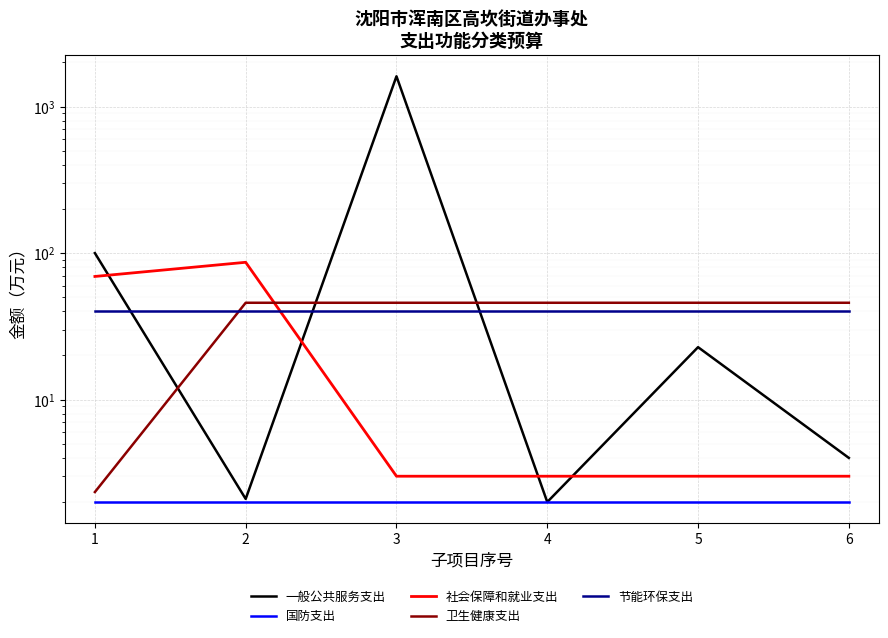

True or false: 一般公共服务支出 has more than 0 points higher than both neighbors.

True